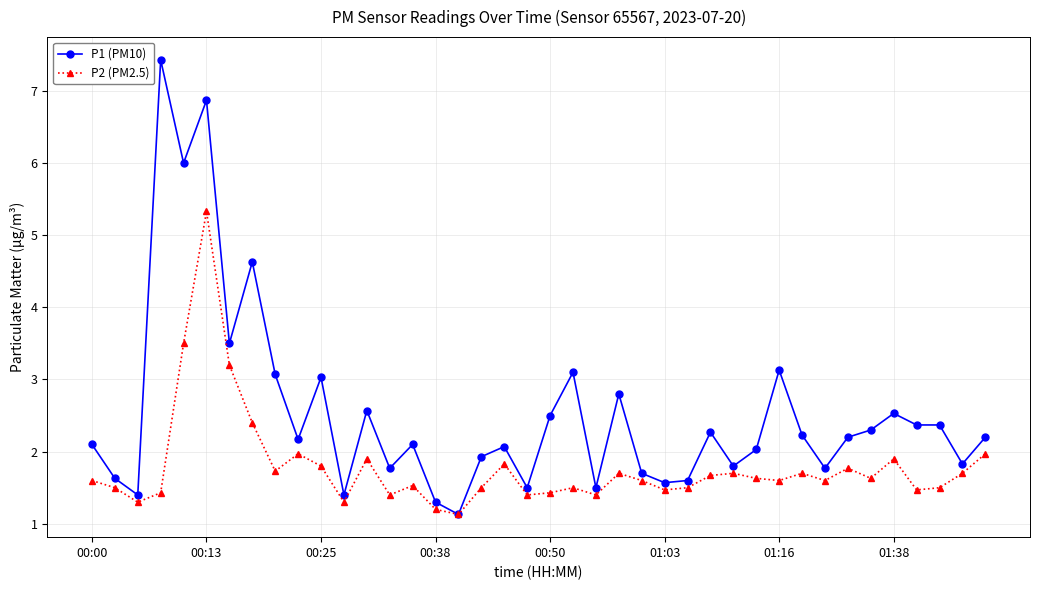

Which series has the largest range (max minus min)?

P1 (PM10)